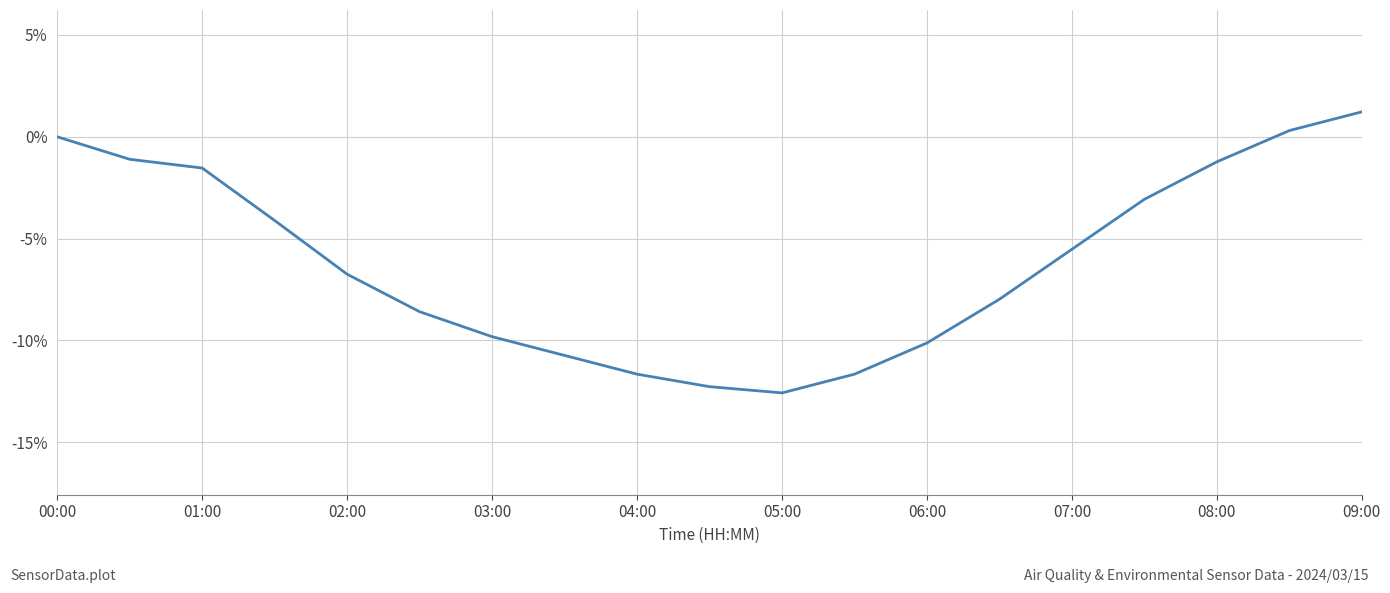

What is the minimum value shown in the chart?

-12.6